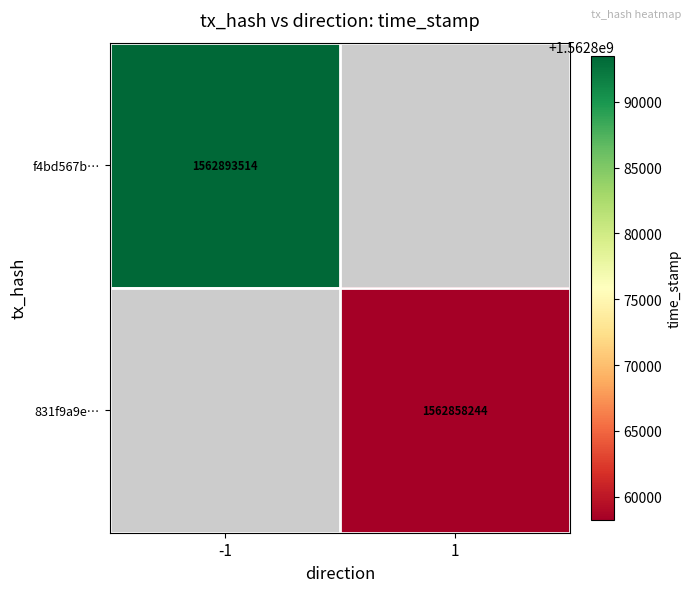

Is it true that 831f9a9e… equals 1562858244 at 1?

True